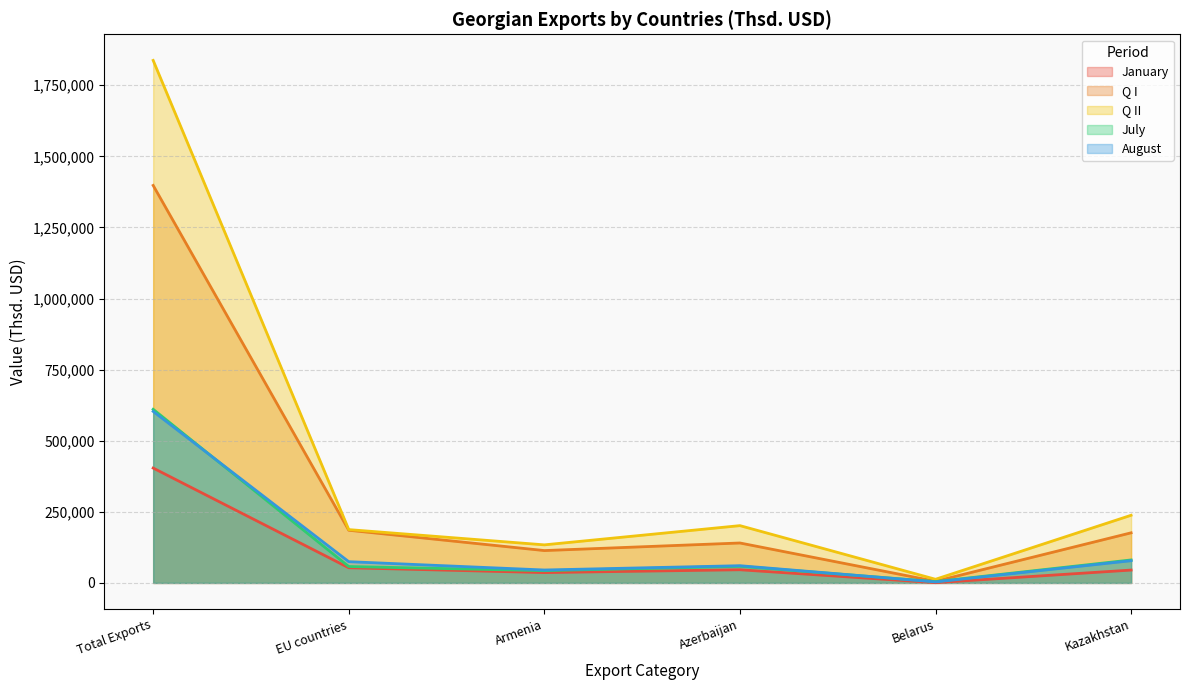

Which has a higher value, Kazakhstan or Belarus?

Kazakhstan